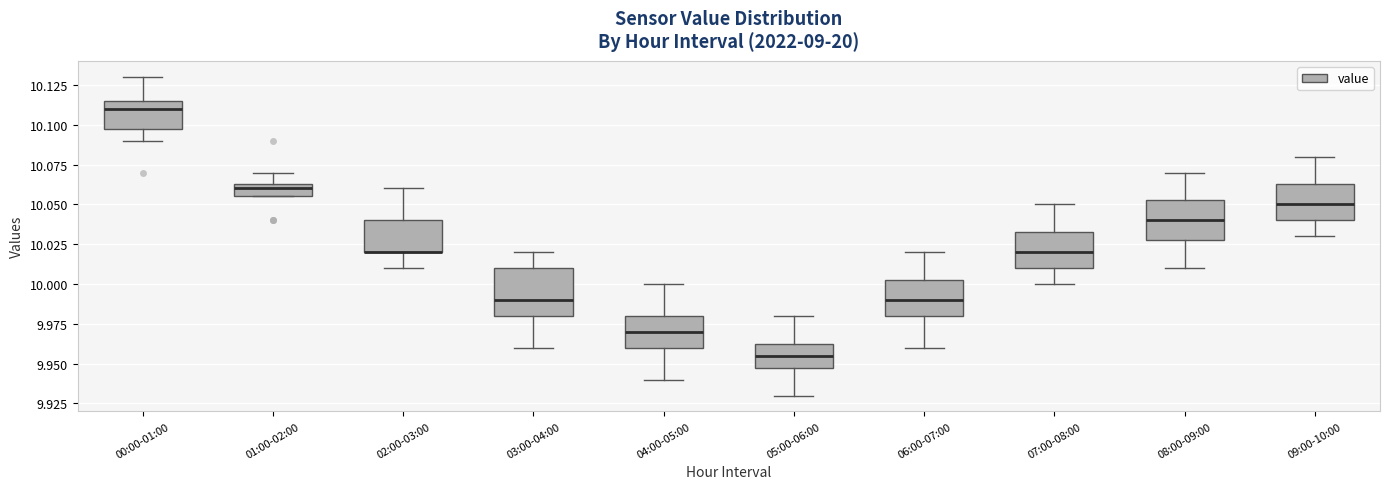

Where does the upper whisker of the box for 05:00-06:00 end on the y-axis? The values are not printed on the chart, so give them approximately, as read against the axis.

9.980